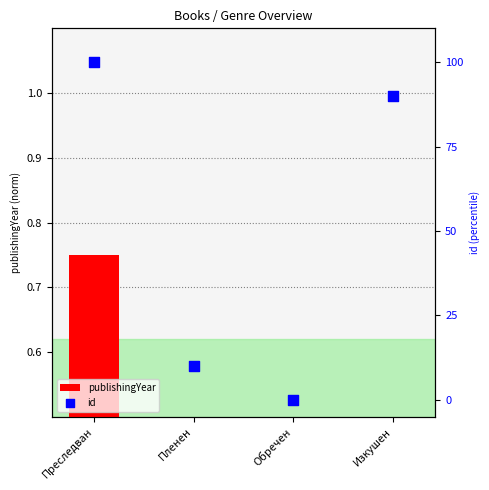

What are all the series names shown in the legend?

publishingYear, id